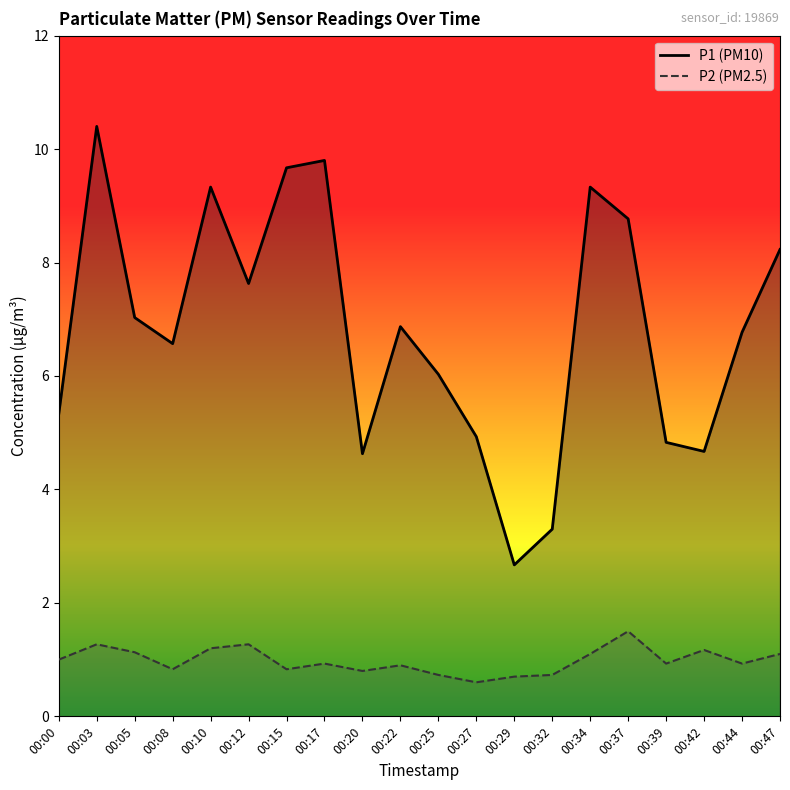

What is the average value of the P1 series?

6.8